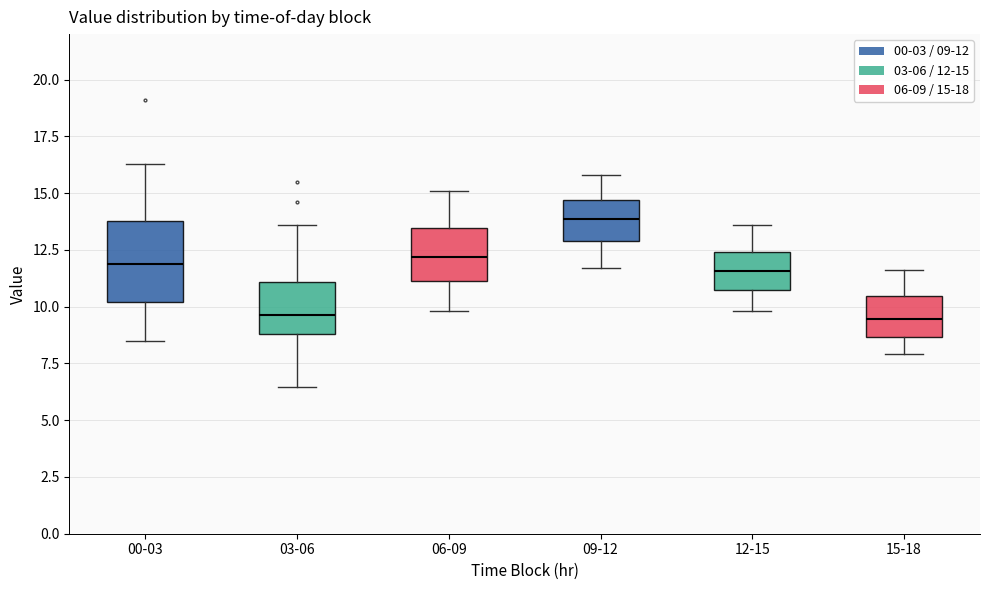

Where does the upper whisker of the box for 12-15 end on the y-axis? The values are not printed on the chart, so give them approximately, as read against the axis.

13.5